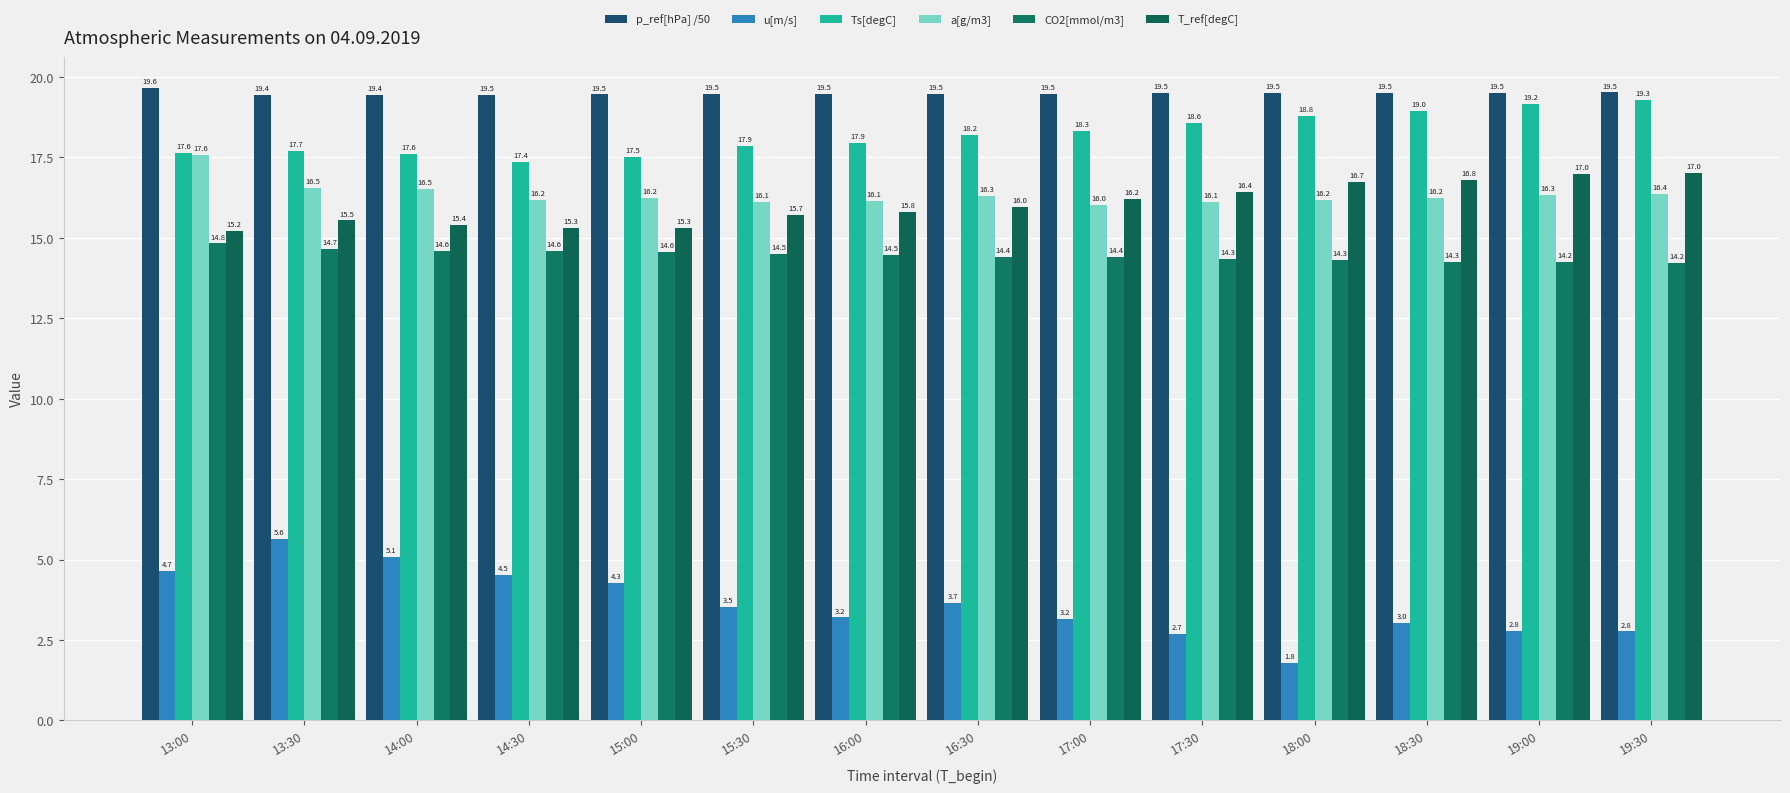

Count the number of categories in the chart.

14